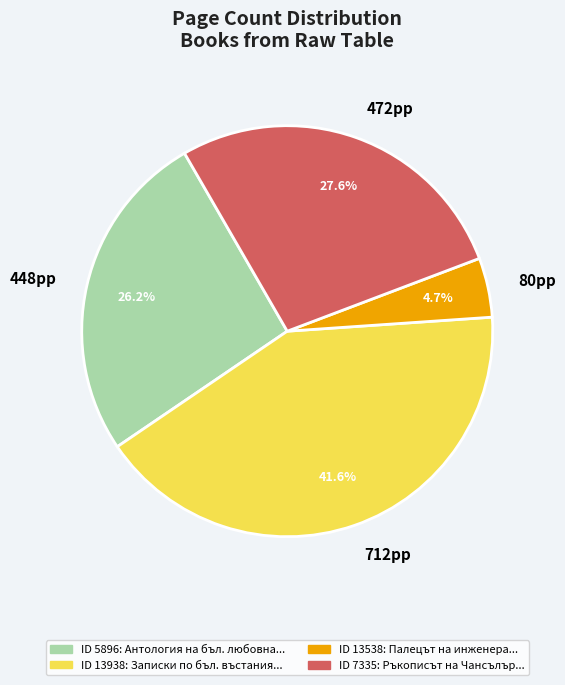

Does any single category account for the majority?

No